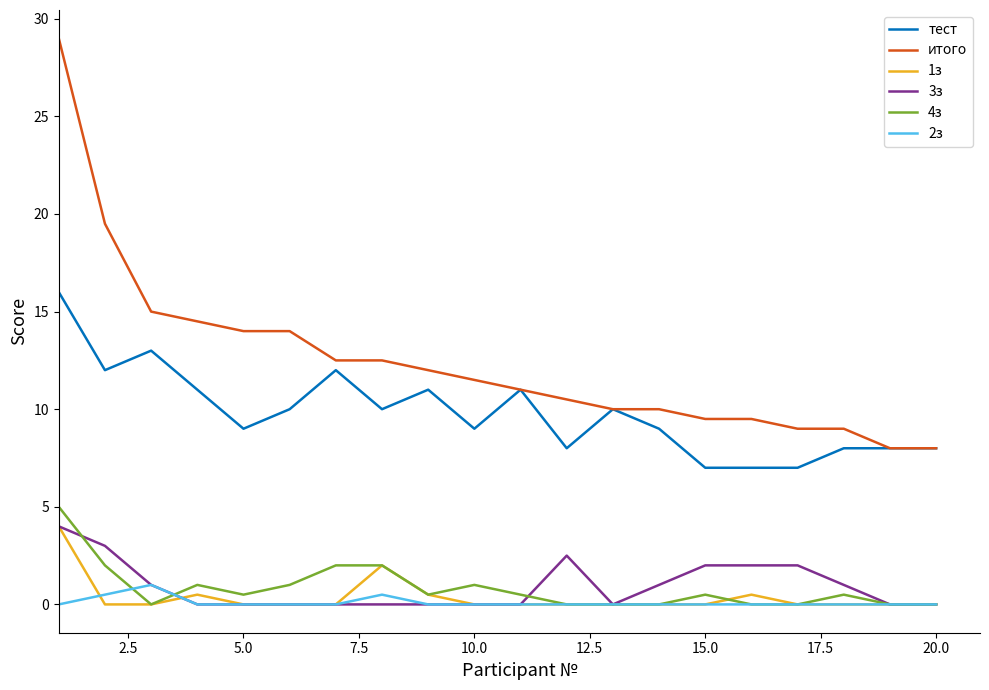

Which series has the largest total across all categories?

итого